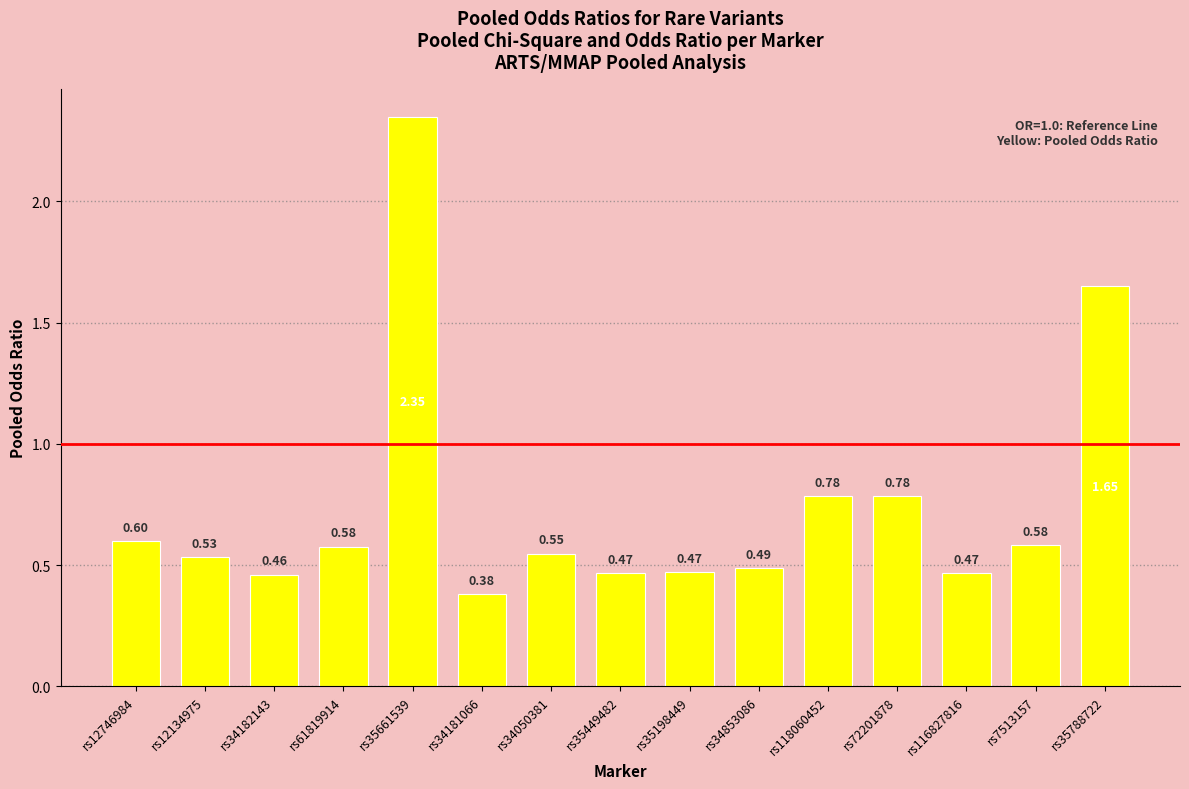

The value at rs61819914 is 0.6. True or false?

True